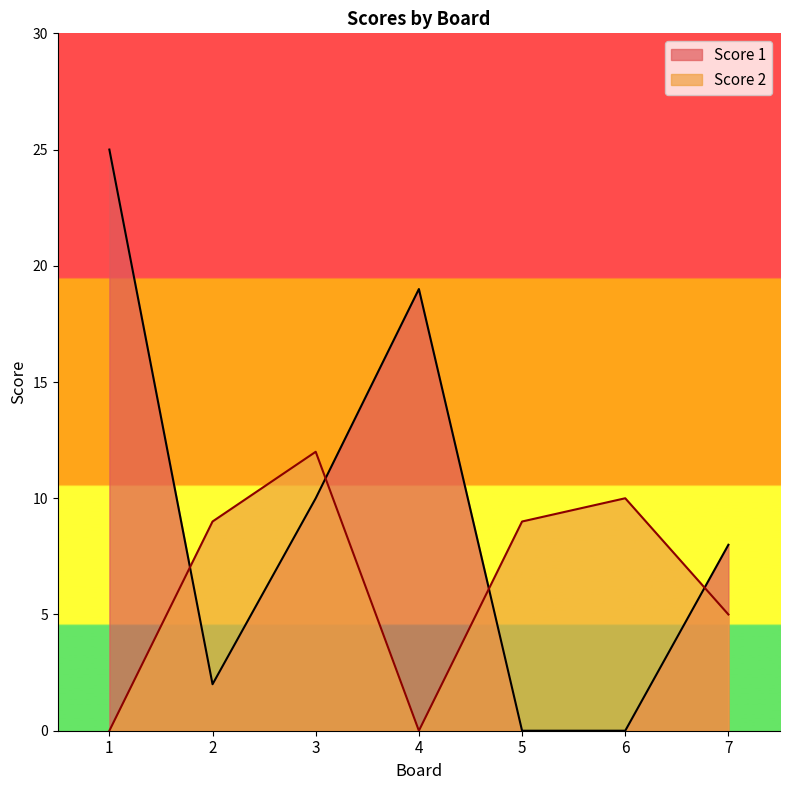

Where is Score 1 nearest to the value 12?

3